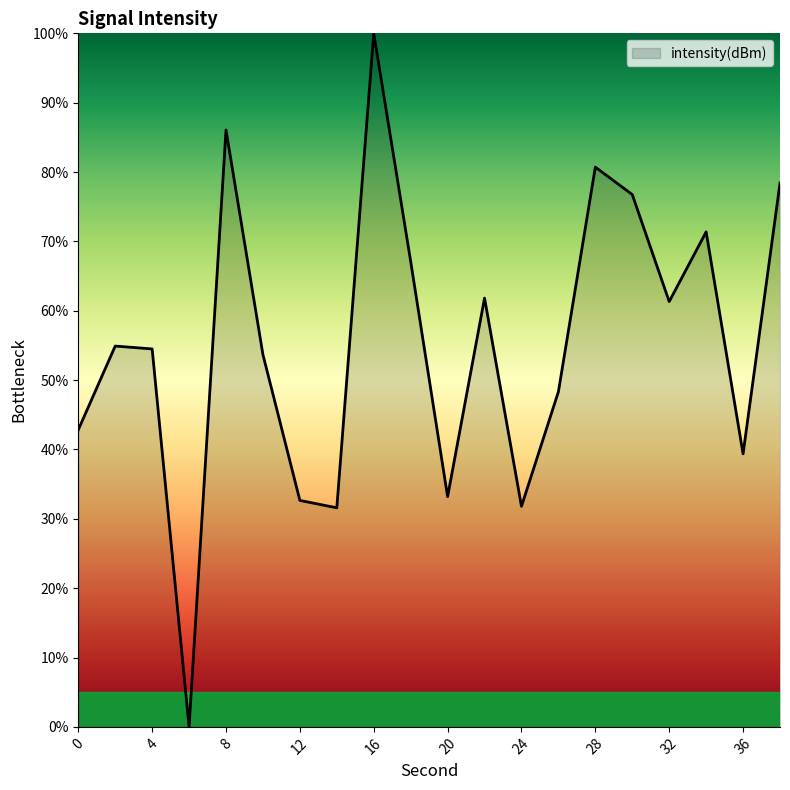

What is the greatest value displayed?

100.0